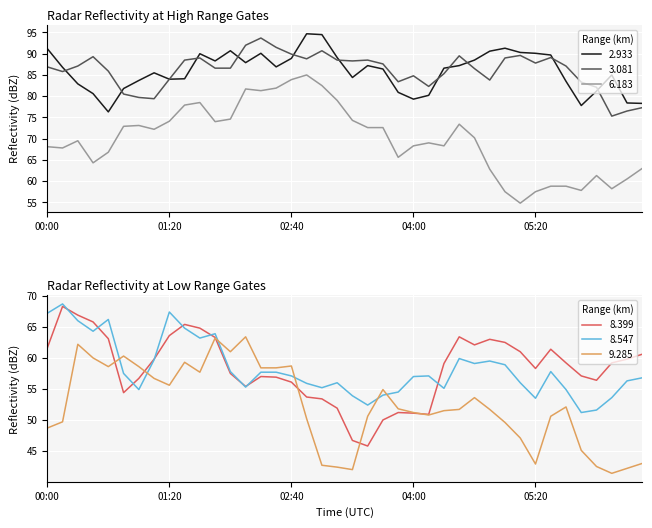

Which series changed the most between 2003/01/28 03:20 and 2003/01/28 04:40?

8.399